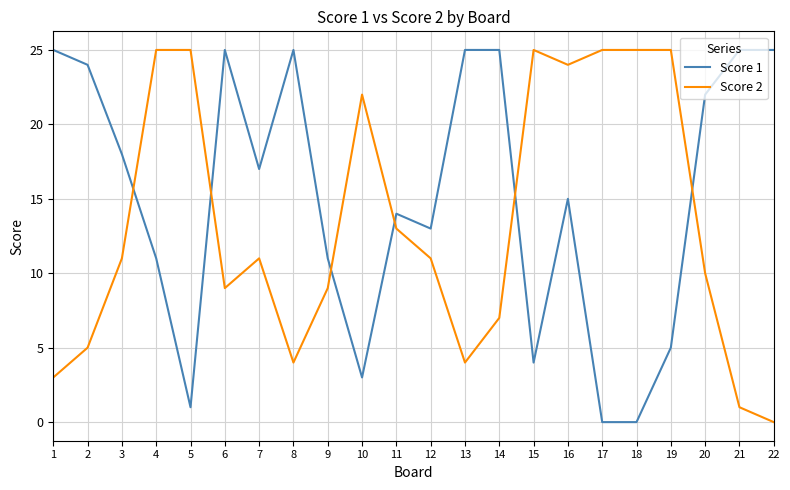

Rank the series at 4 from highest to lowest value.

Score 2, Score 1